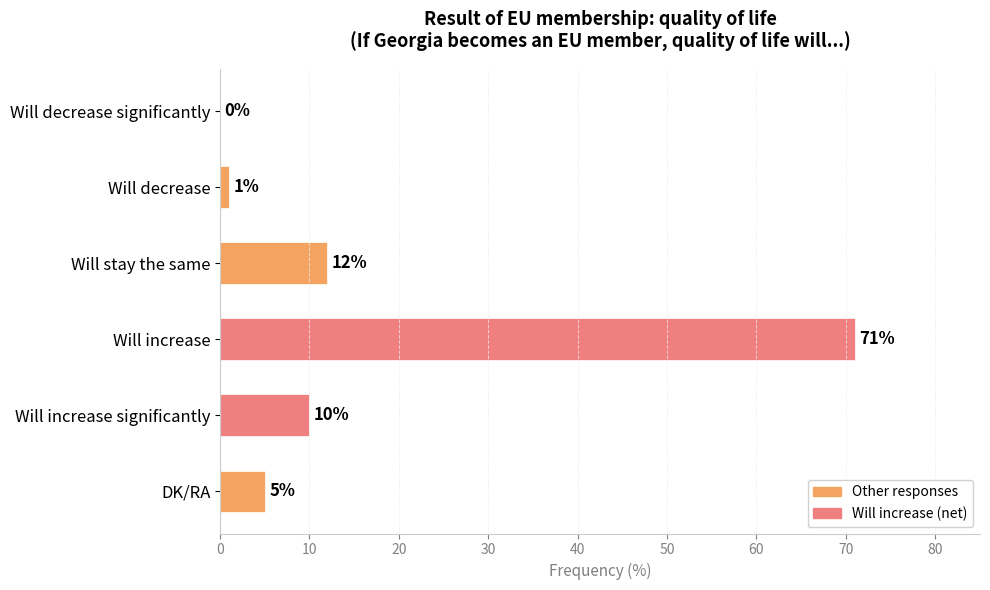

What is the change in value from Will stay the same to Will increase?

+59